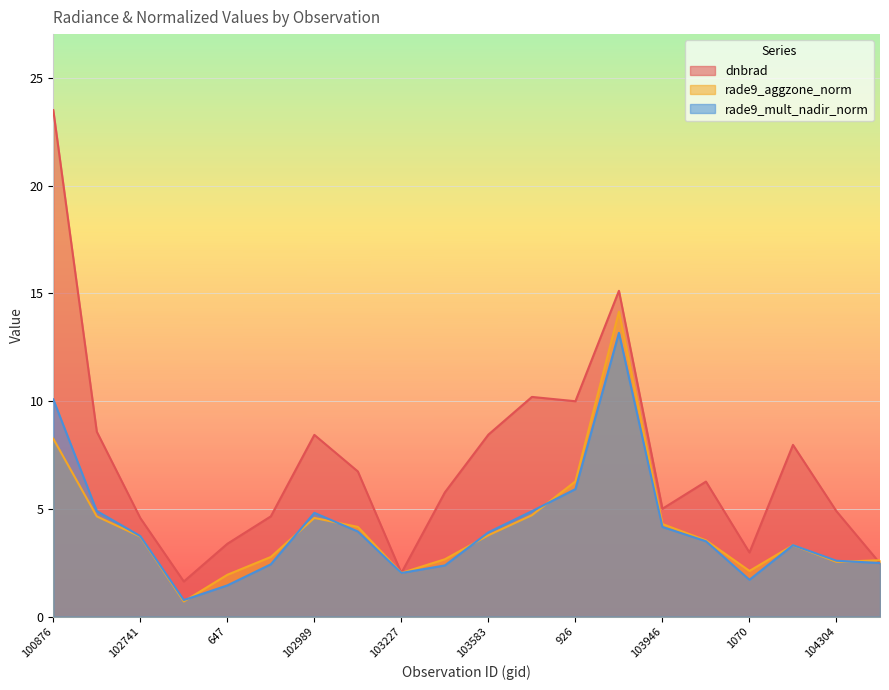

What is the highest value of the rade9_aggzone_norm series?

14.2